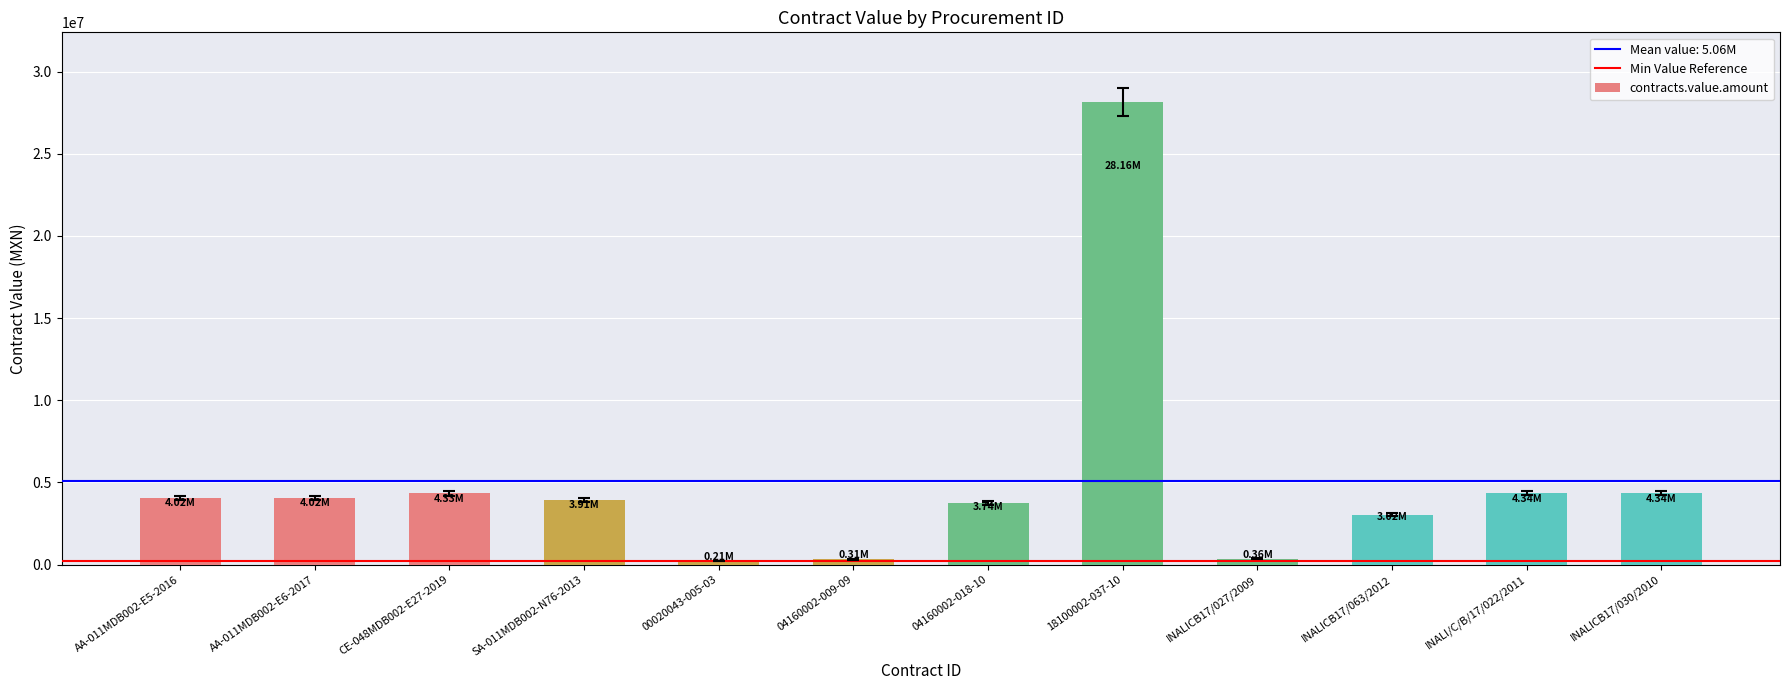

What is the label of the 8th bar from the right?

00020043-005-03